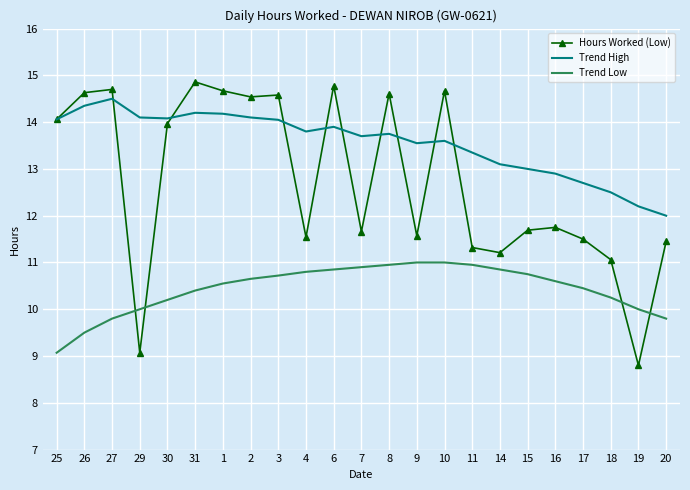

At which label does Trend High reach its peak?

27